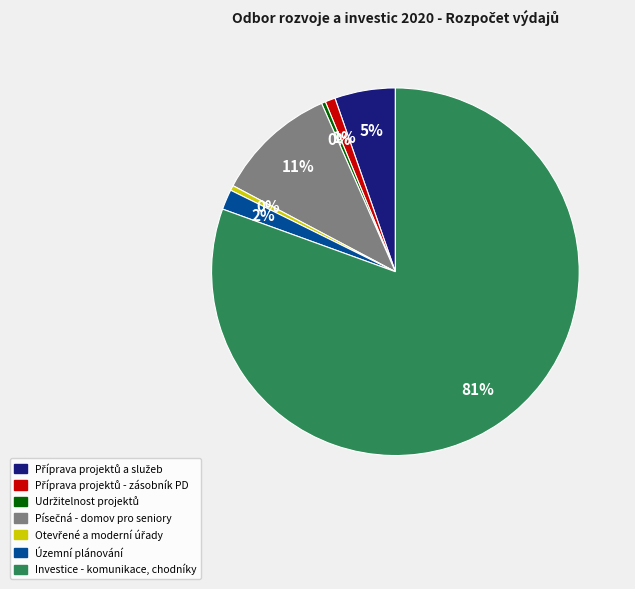

To the nearest percent, what is the average slice percentage?

14%